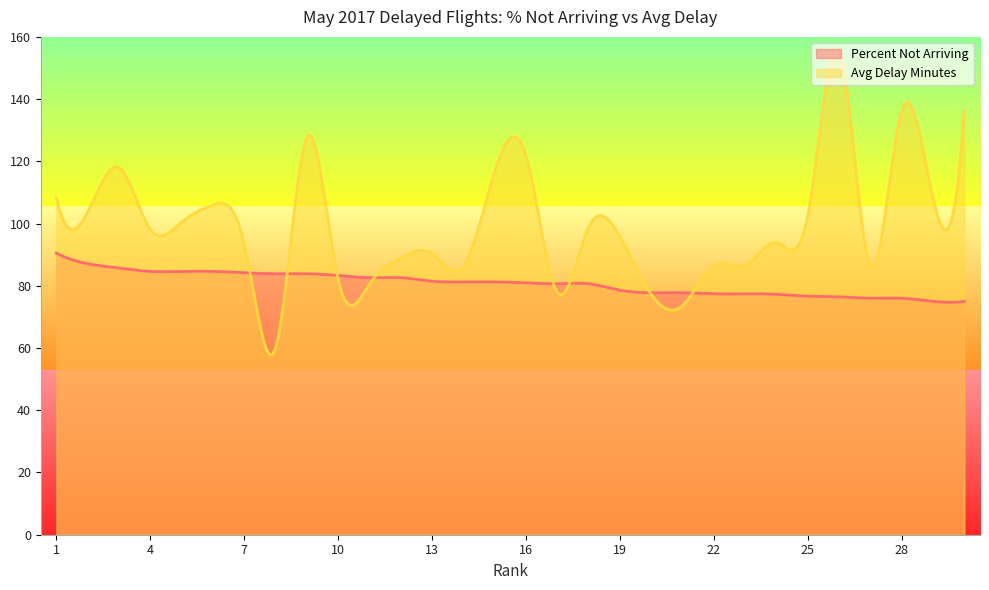

True or false: Avg Delay Minutes has more than 1 points higher than both neighbors.

True